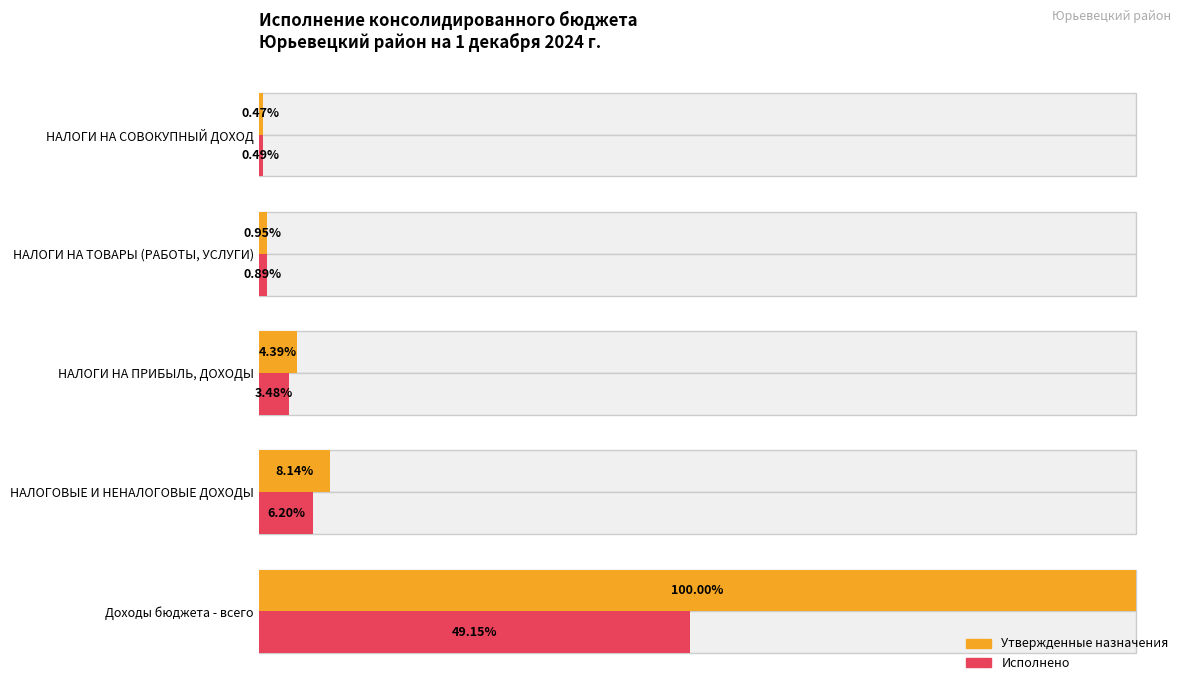

How many categories are shown in the chart?

5